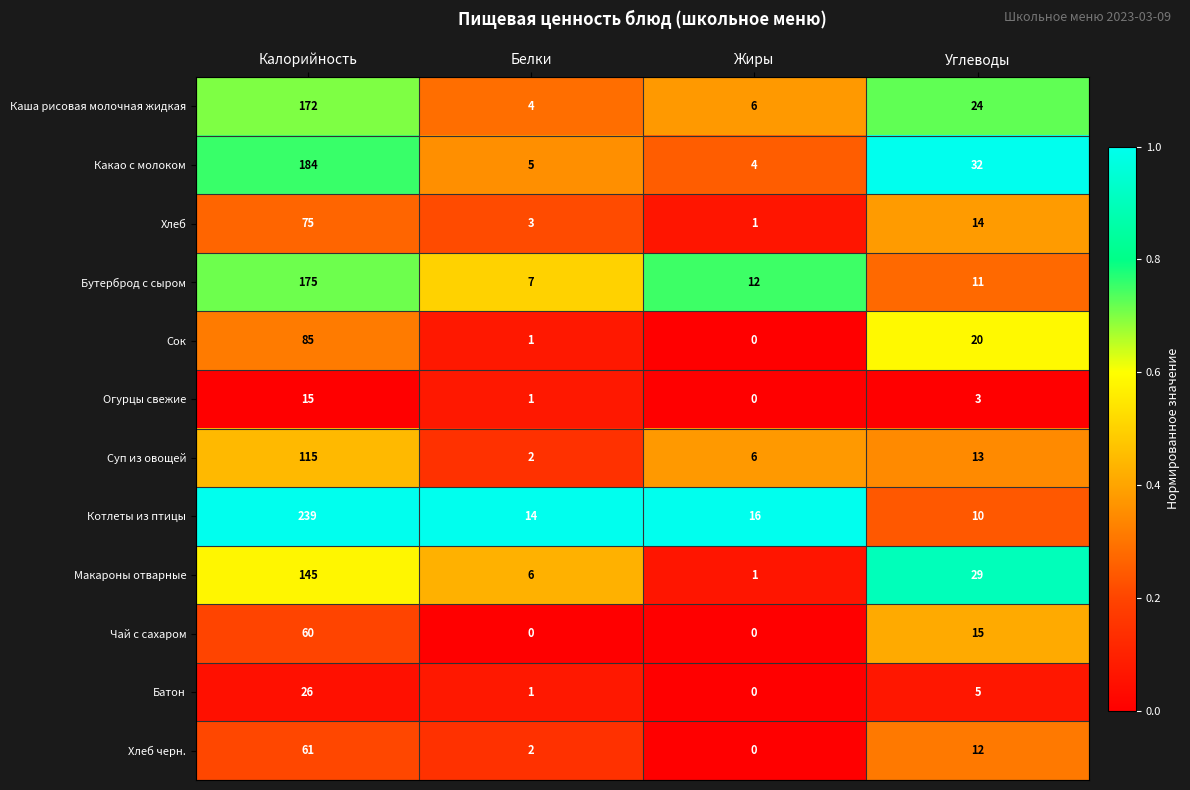

What is the average value of the Бутерброд с сыром series?

51